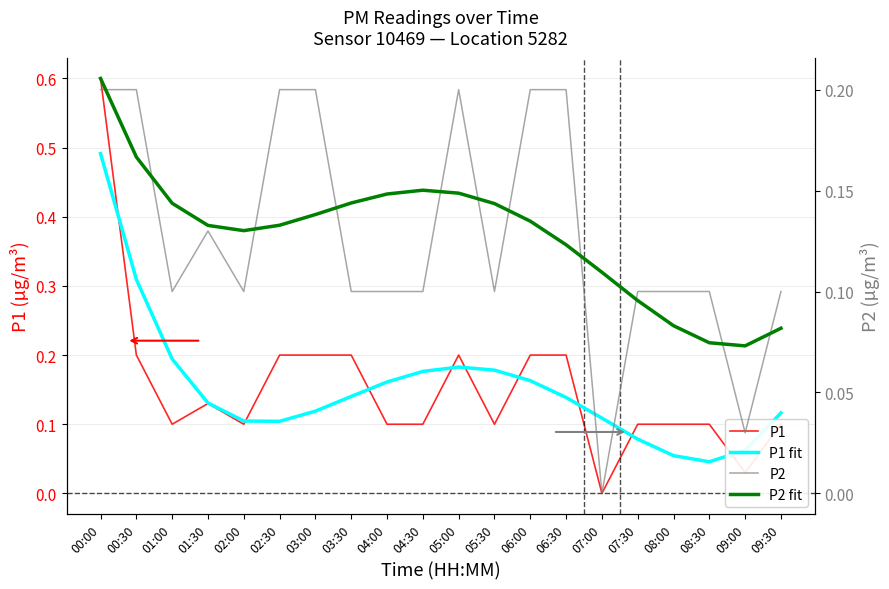

True or false: P2 and P2 fit cross at least once.

True